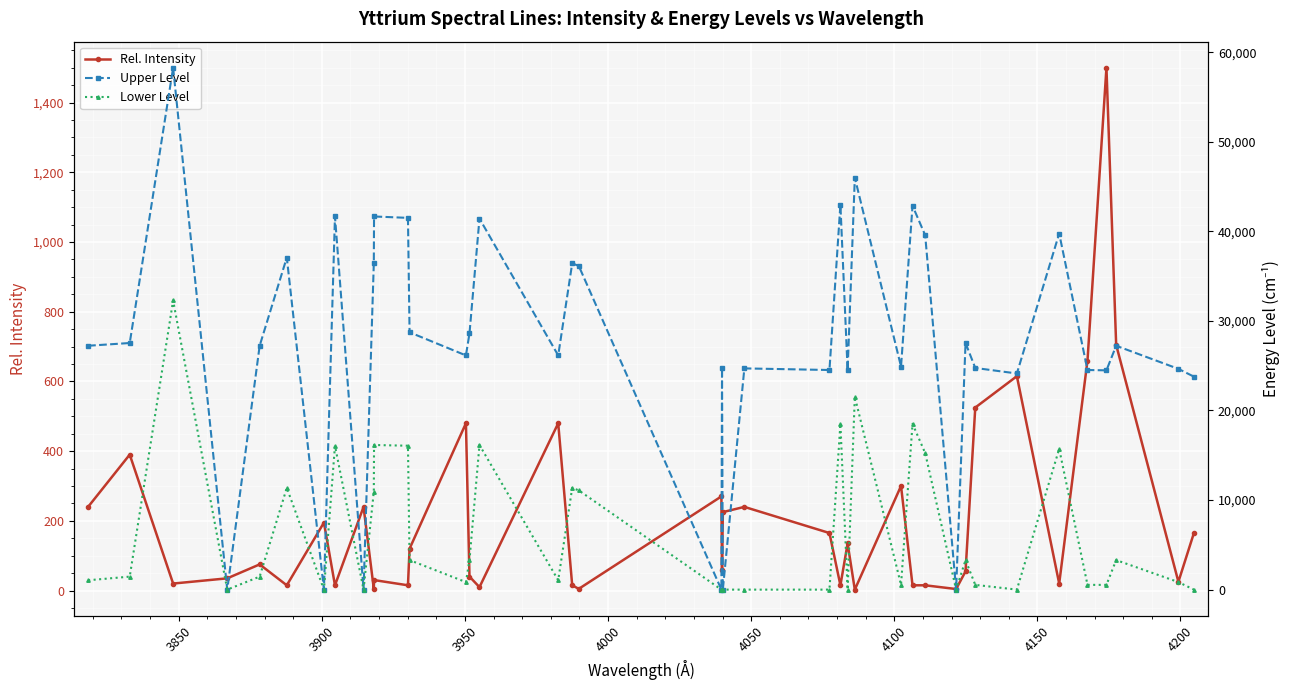

What is the highest value of the Rel. Intensity series?

1500.0